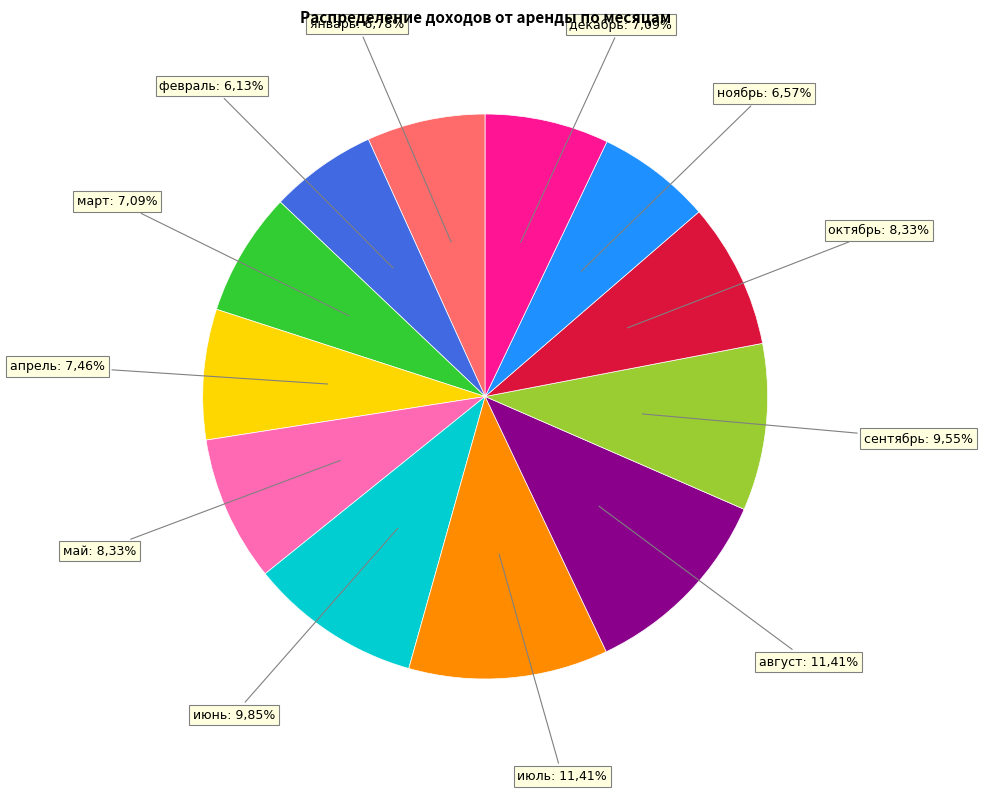

Combined, what portion of the pie is сентябрь and июнь?

19.4%